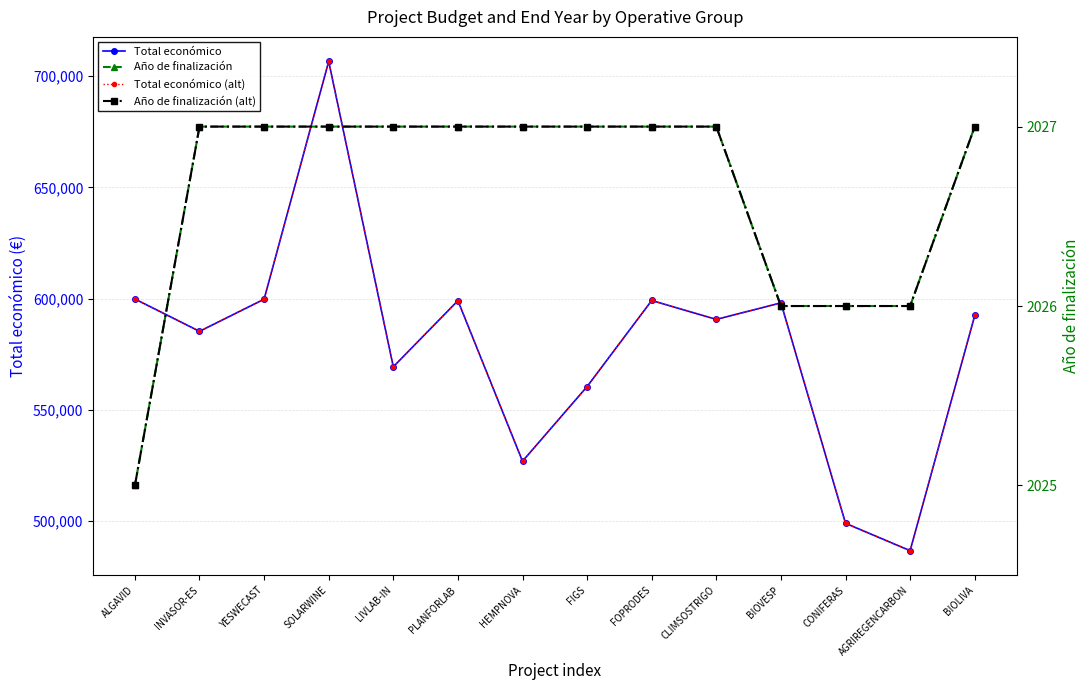

Is the value of Año de finalización (alt) at LIVLAB-IN greater than the value of Total económico at AGRIREGENCARBON?

No